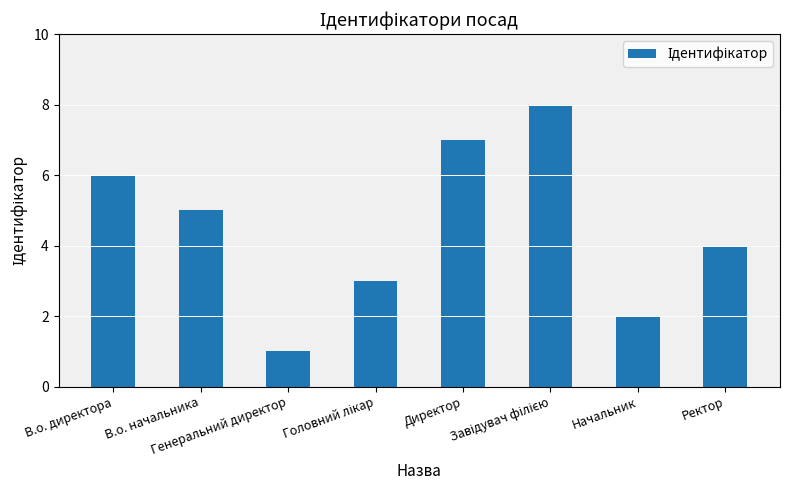

What is the difference between the maximum and minimum values?

7